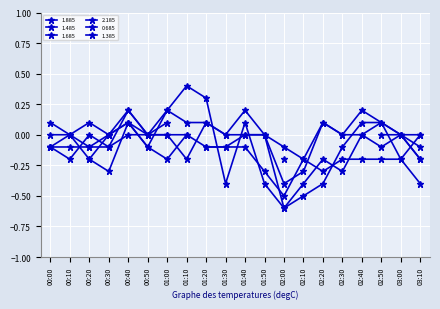

What is the label of the 20th point from the left?

03:10